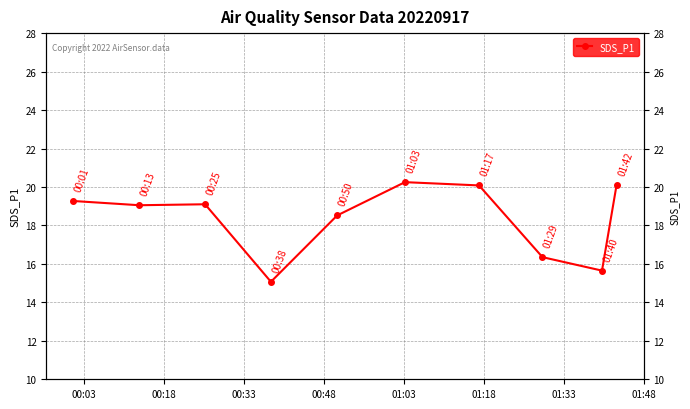

Reading left to right, what are all the values shown in this chart?

19.3	19.1	19.1	15.1	18.5	20.2	20.1	16.4	15.7	20.1